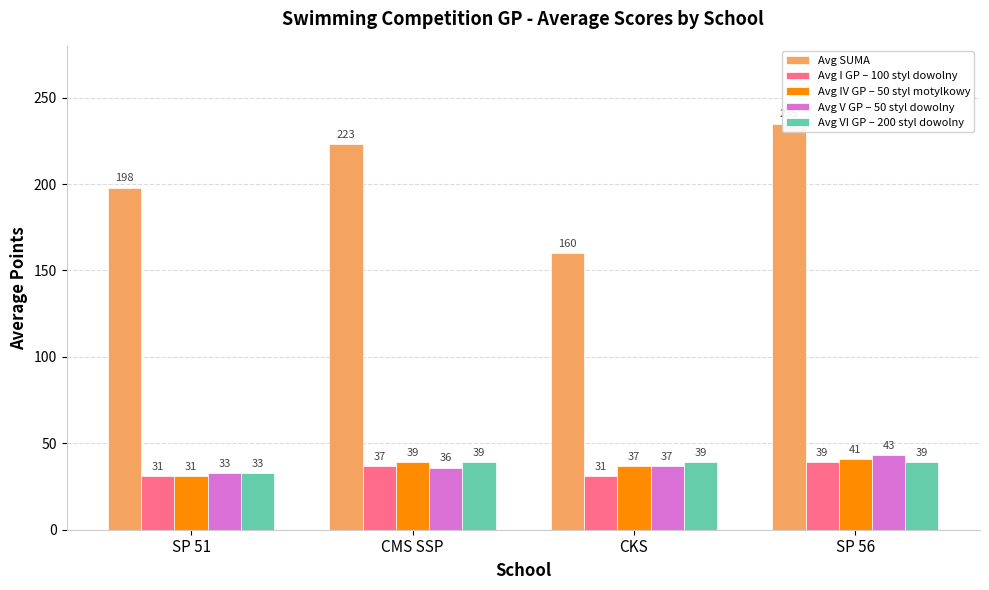

Count the number of categories in the chart.

4